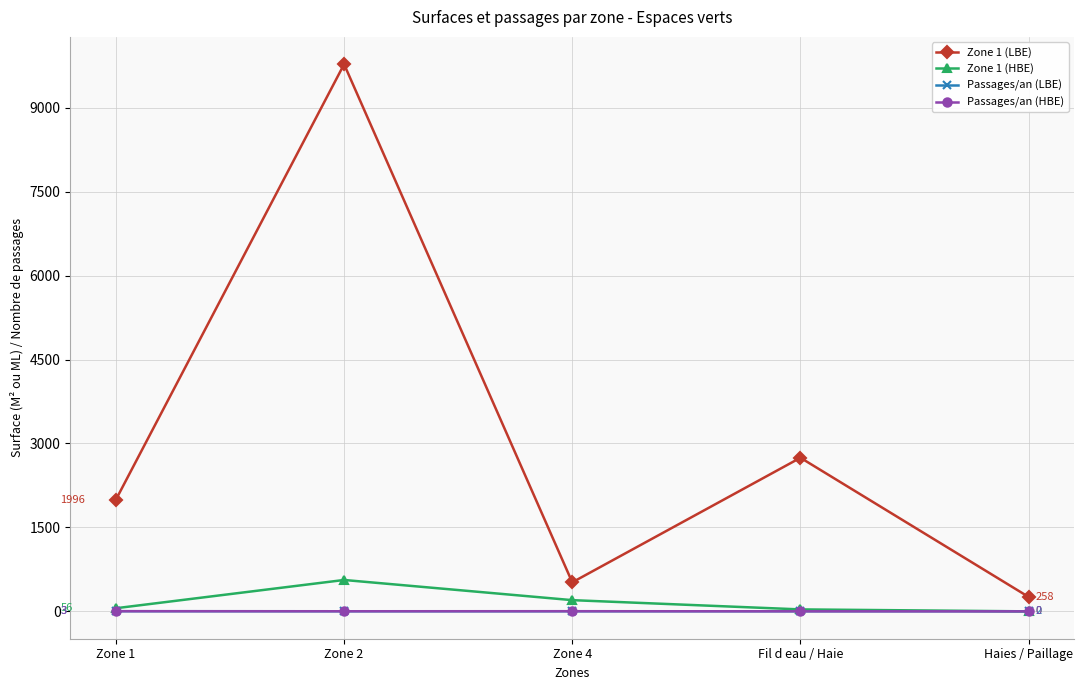

What is the label of the 2nd point from the left?

Zone 2